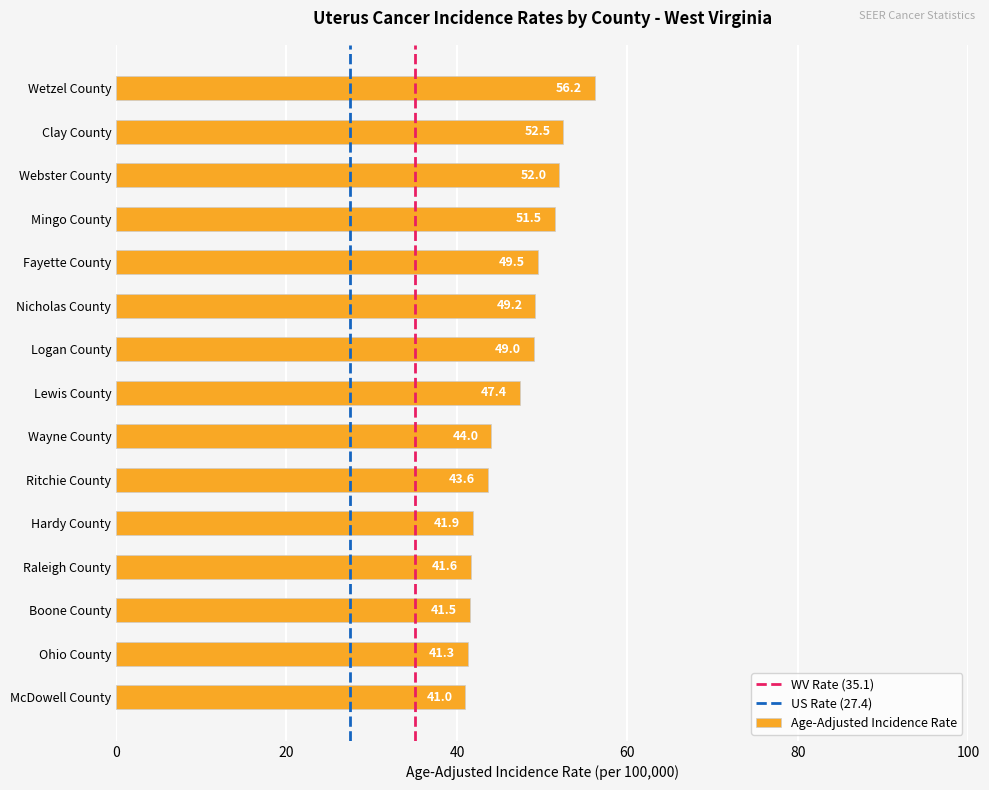

Are the bars horizontal?

Yes